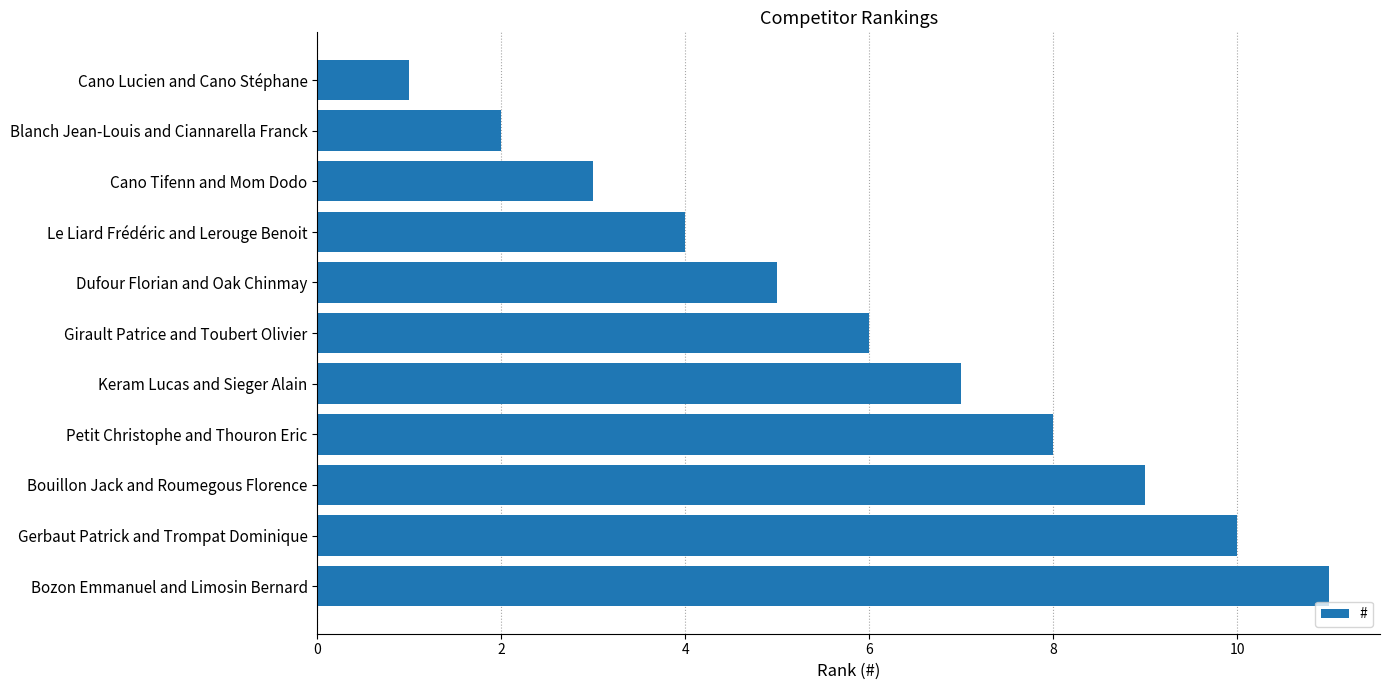

What position from the bottom is Petit Christophe and Thouron Eric?

4